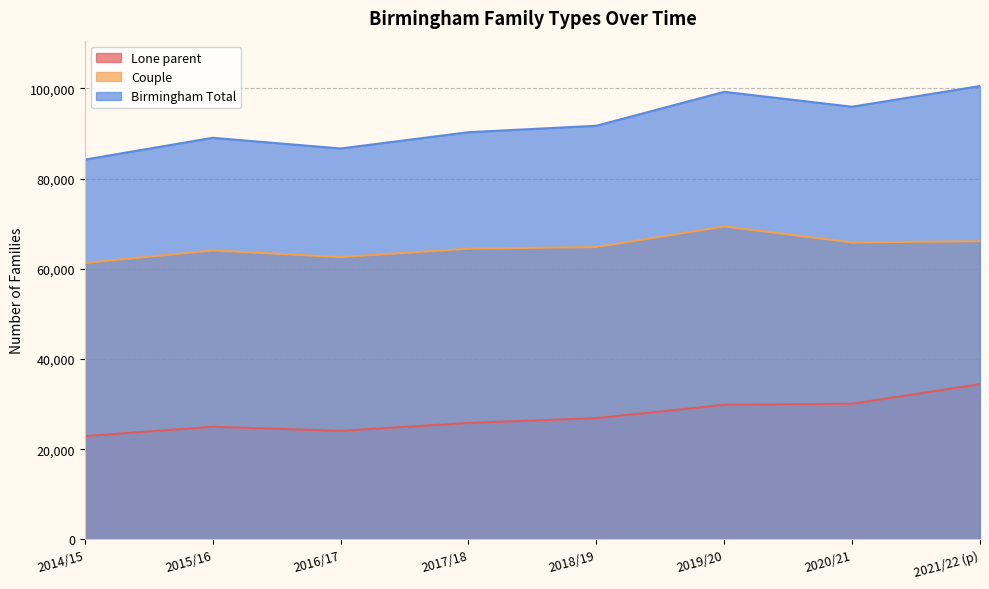

Reading left to right, what are all the values shown in this chart?

Lone parent: 2014/15=22909	2015/16=24984	2016/17=24085	2017/18=25832	2018/19=26900	2019/20=29850	2020/21=30100	2021/22 (p)=34428
Couple: 2014/15=61315	2015/16=64089	2016/17=62607	2017/18=64473	2018/19=64839	2019/20=69410	2020/21=65853	2021/22 (p)=66128
Birmingham Total: 2014/15=84225	2015/16=89064	2016/17=86694	2017/18=90304	2018/19=91738	2019/20=99259	2020/21=95954	2021/22 (p)=100549